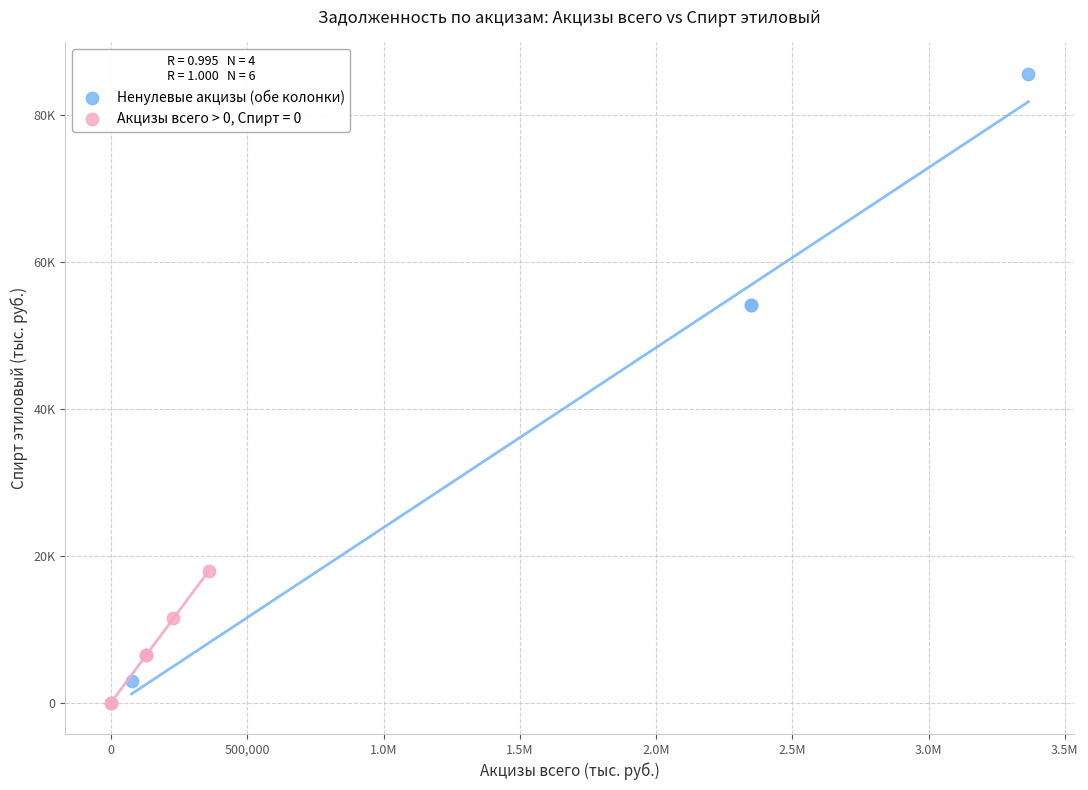

What are all the series names shown in the legend?

Ненулевые акцизы (обе колонки), Акцизы всего > 0, Спирт = 0